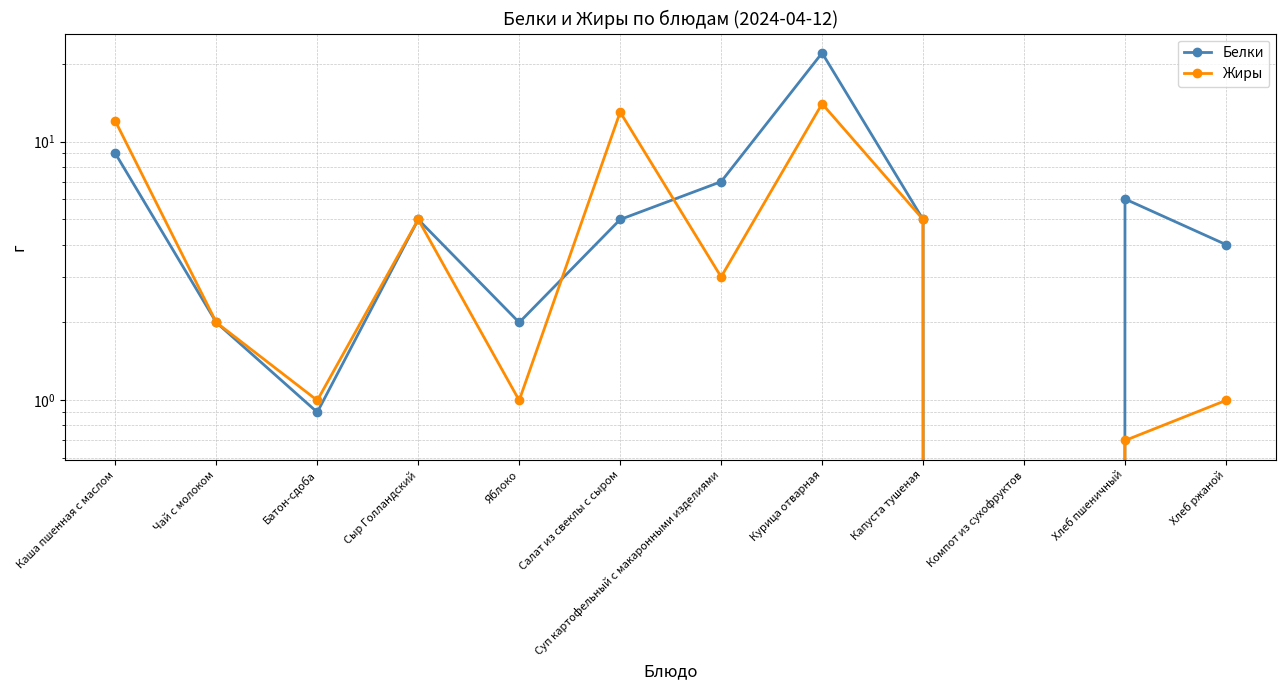

List the series in order of their peak value, lowest first.

Жиры, Белки